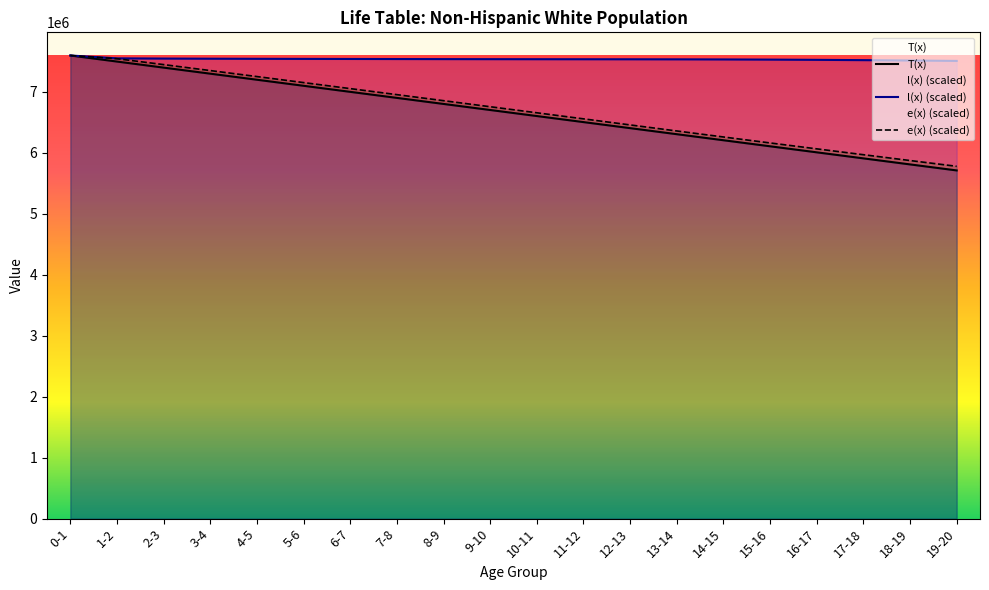

What is the label of the 12th point from the right?

8-9